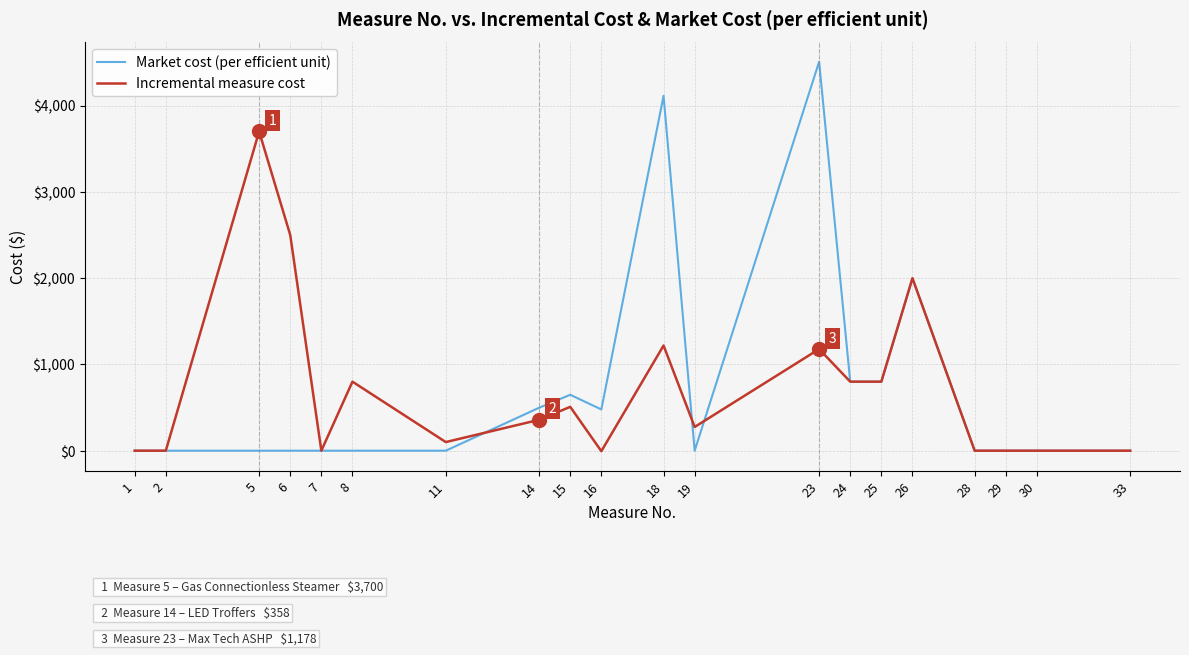

Is the value of Market cost (per efficient unit) at 2 greater than the value of Incremental measure cost at 26?

No